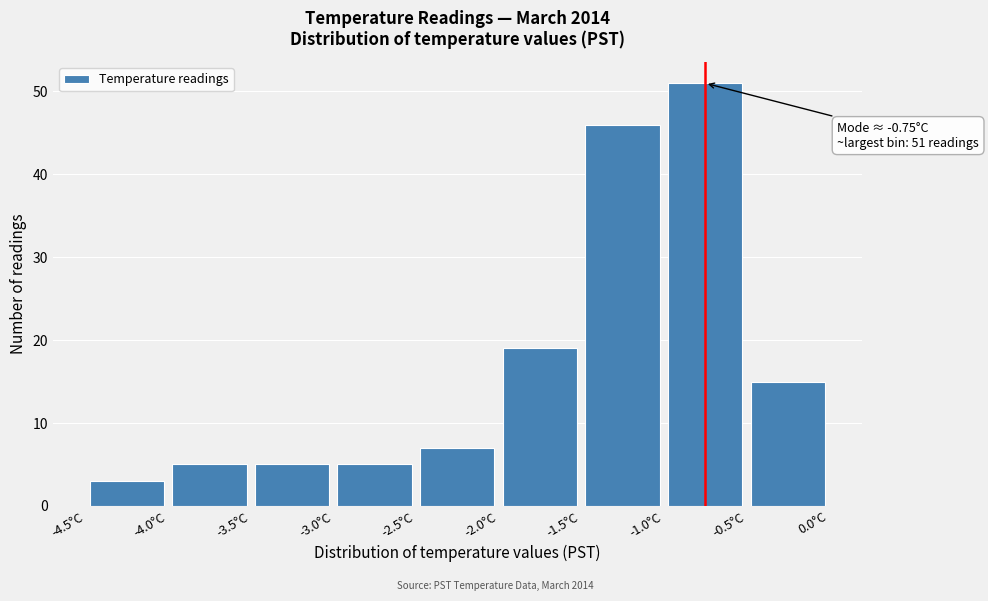

Which range on the x-axis has the tallest bar?

-1.0 to -0.5